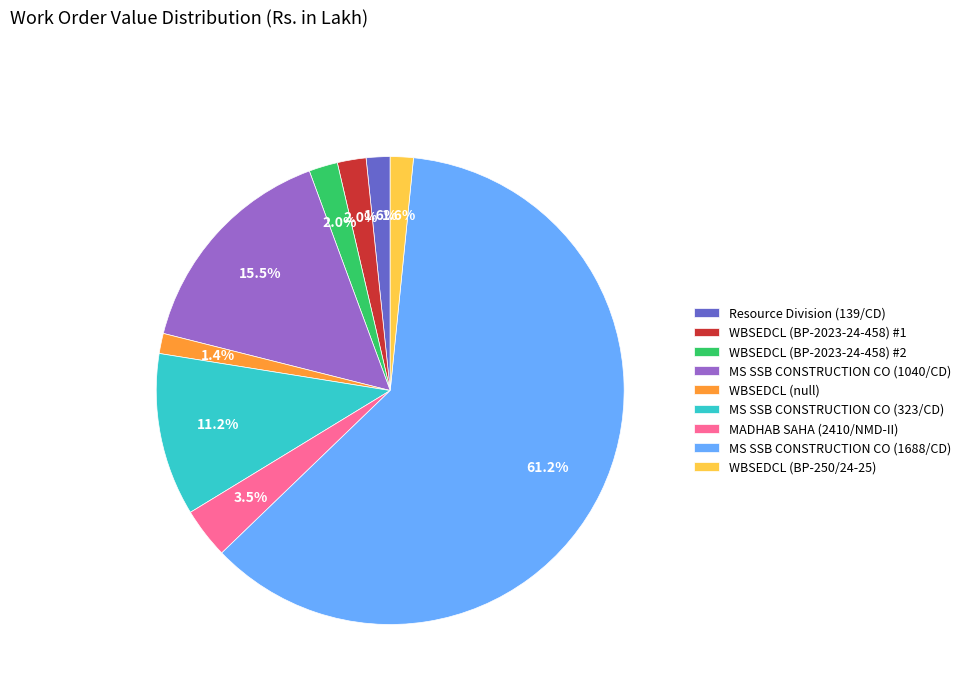

How many slices are in this pie chart?

9